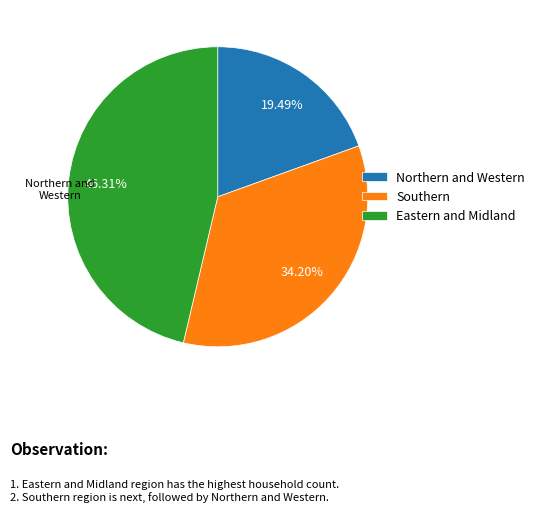

Rank the categories by value from highest to lowest.

Eastern and Midland, Southern, Northern and Western